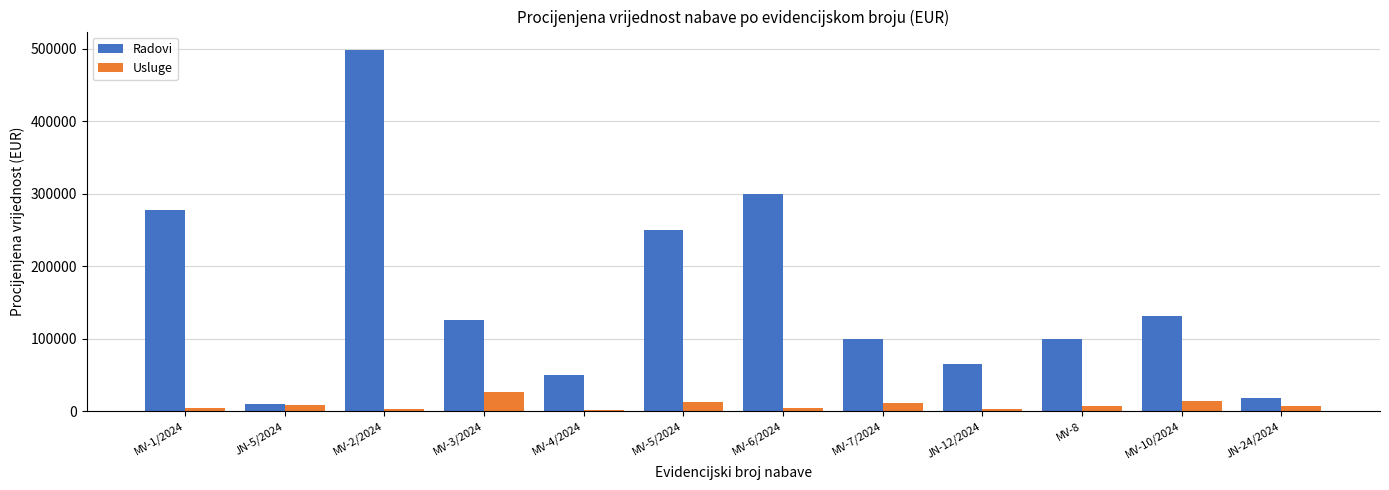

How many data points does each series have?

12